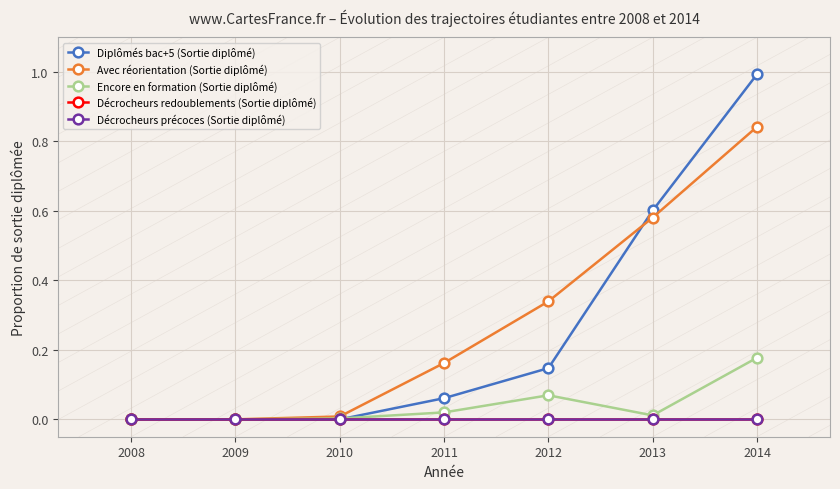

Is it true that Diplômés bac+5 (Sortie diplômé) equals 0.1 at 2012?

False